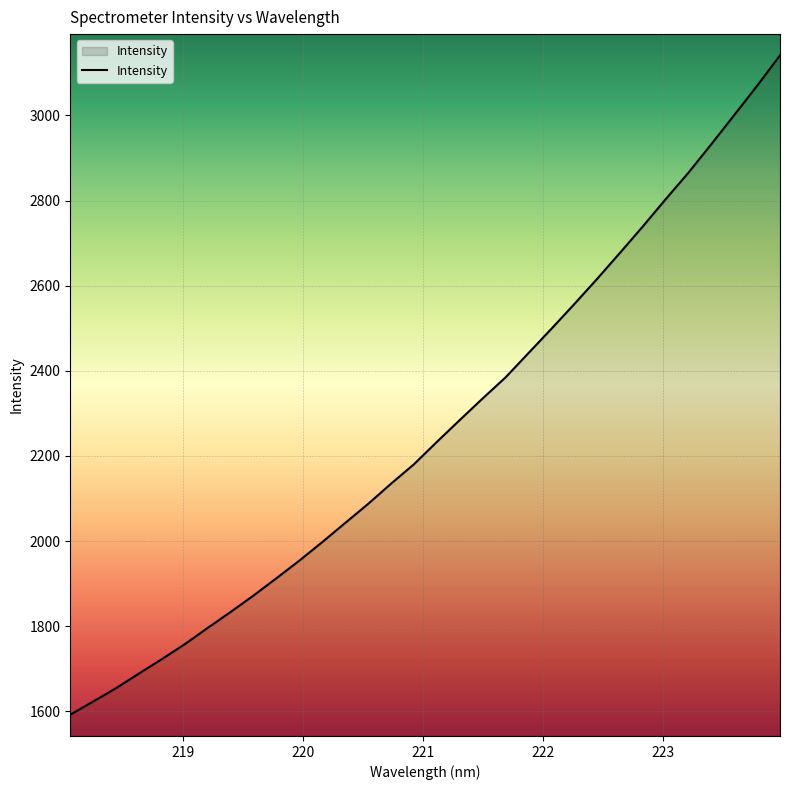

What is the maximum value shown in the chart?

3140.9